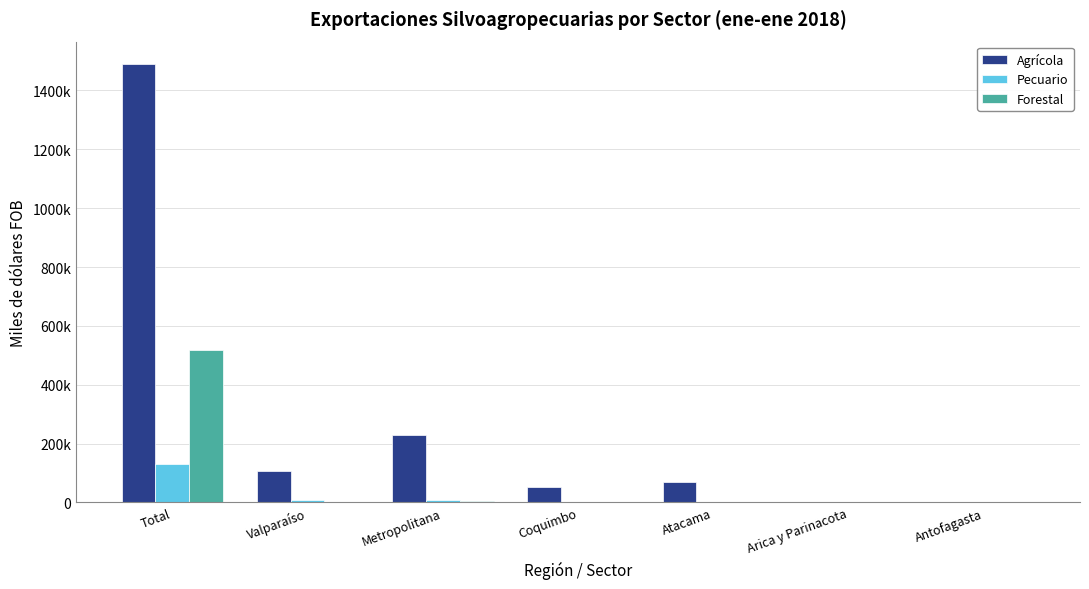

What are all the series names shown in the legend?

Agrícola, Pecuario, Forestal